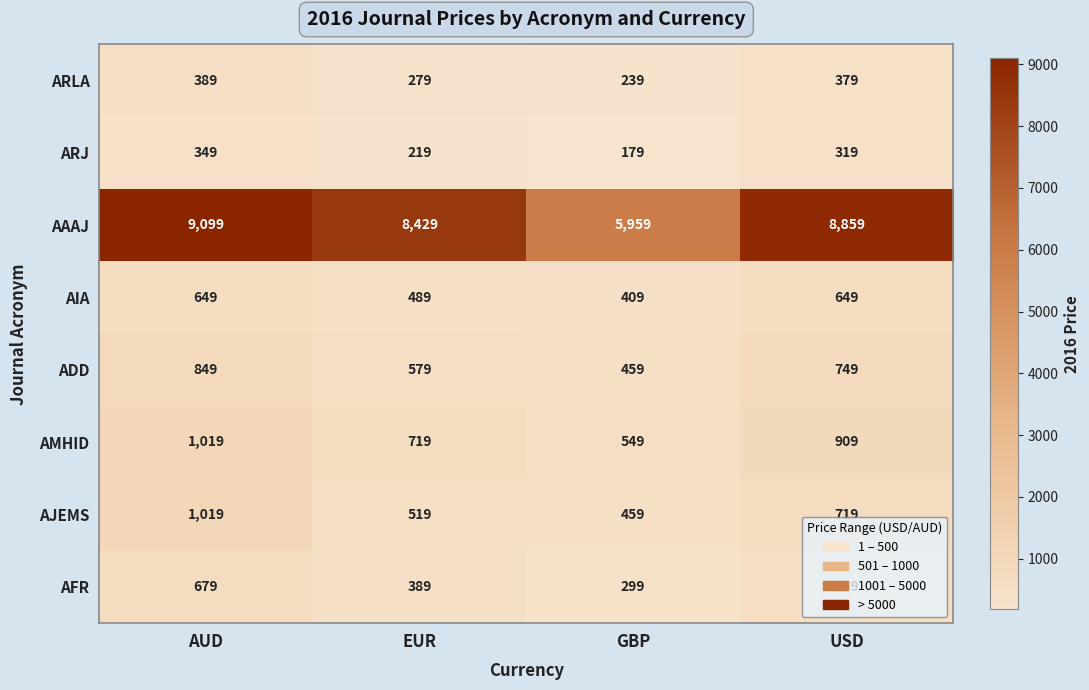

Rank the series at EUR from highest to lowest value.

AAAJ, AMHID, ADD, AJEMS, AIA, AFR, ARLA, ARJ